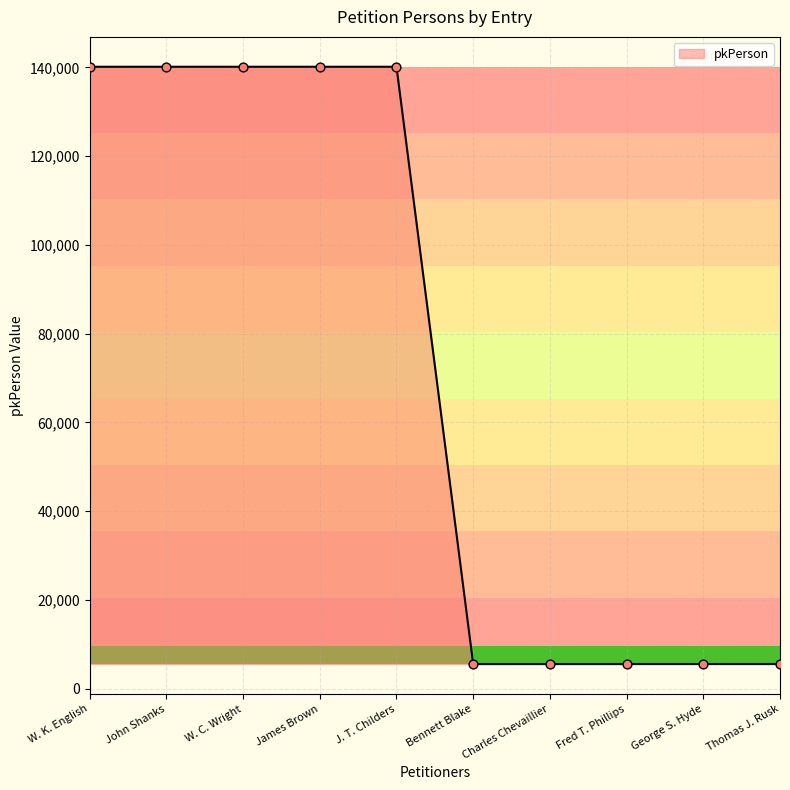

What is the ratio of the value at Thomas J. Rusk to the value at George S. Hyde?

1.0